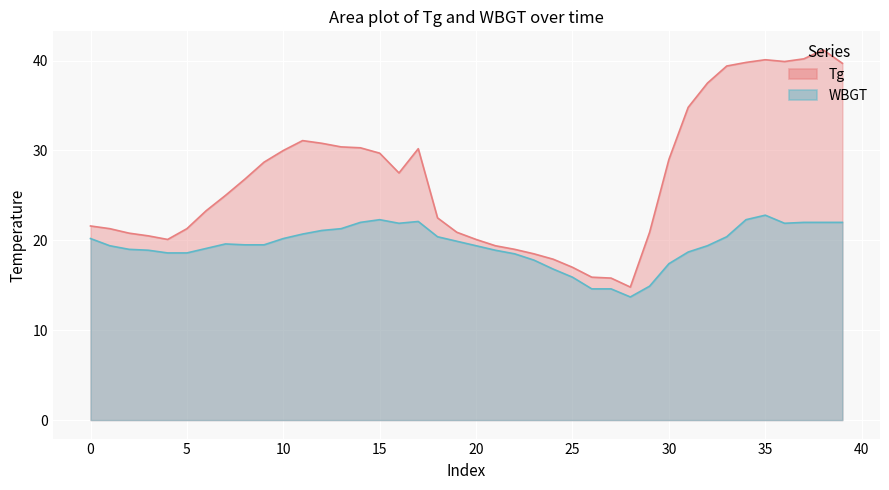

What are all the series names shown in the legend?

WBGT, Tg